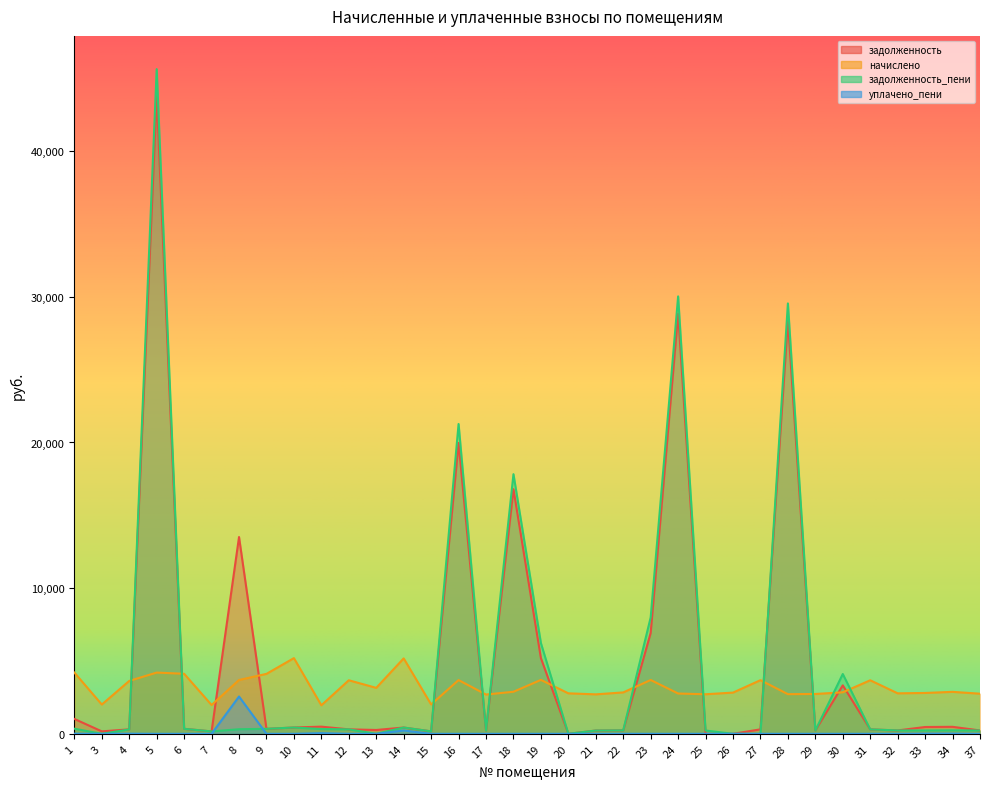

List the labels in order of уплачено_пени value, largest first.

8, 14, 11, 34, 33, 1, 4, 22, 26, 9, 25, 3, 5, 6, 7, 10, 12, 13, 15, 16, 17, 18, 19, 20, 21, 23, 24, 27, 28, 29, 30, 31, 32, 37